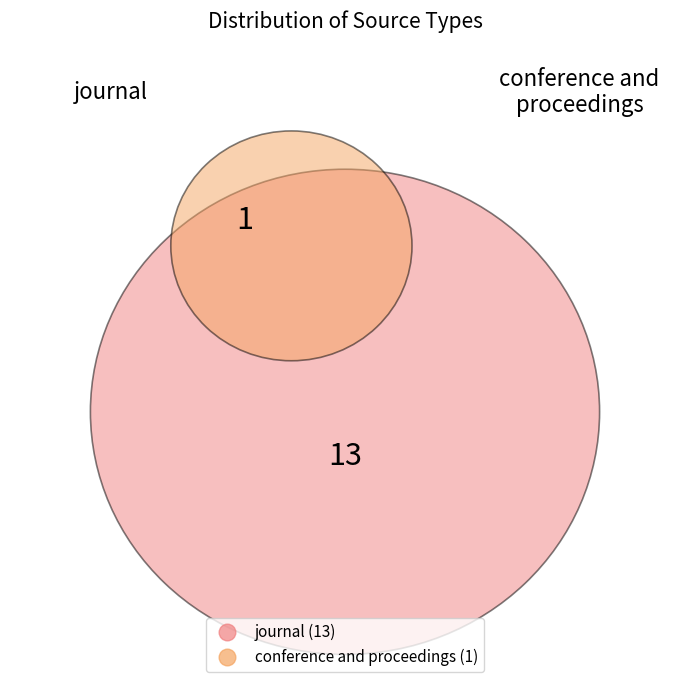

Rank the categories by value from highest to lowest.

journal, conference and proceedings